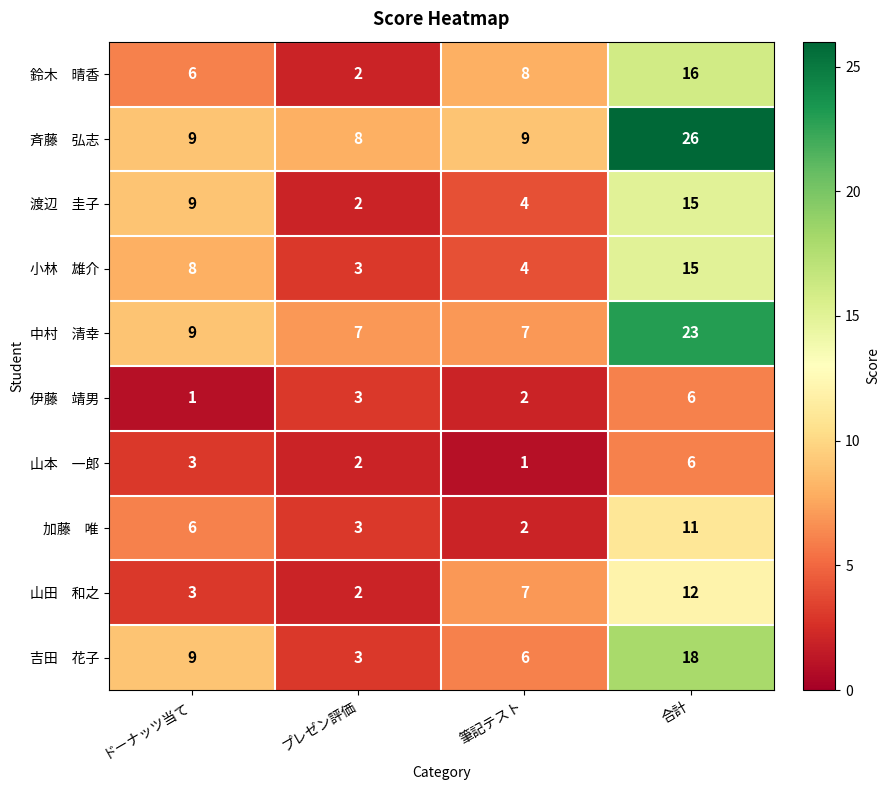

What is the greatest value displayed?

26